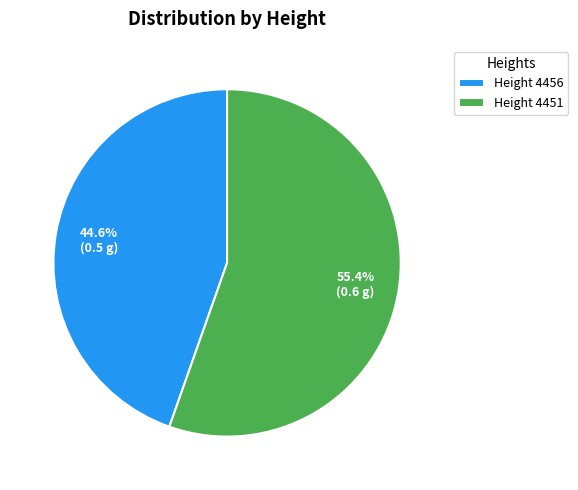

Between Height 4451 and Height 4456, which is larger?

Height 4451